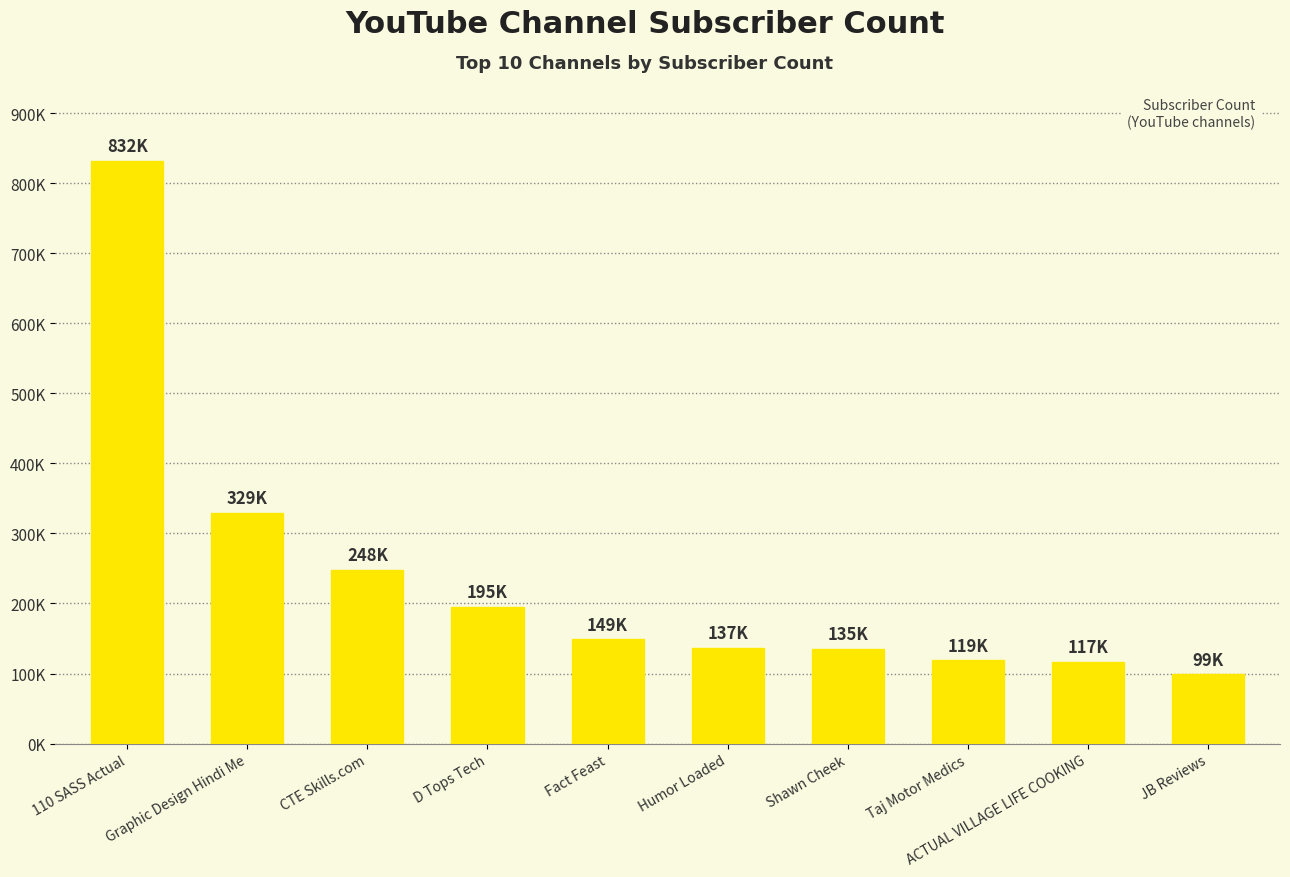

Where does the data first go above 149000?

110 SASS Actual